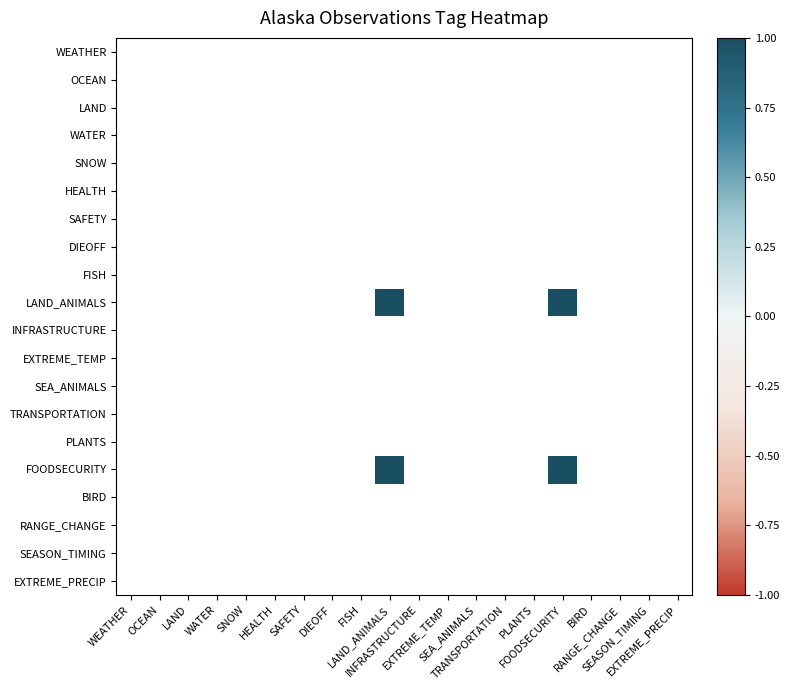

Which category has the lowest value across all series?

LAND_ANIMALS